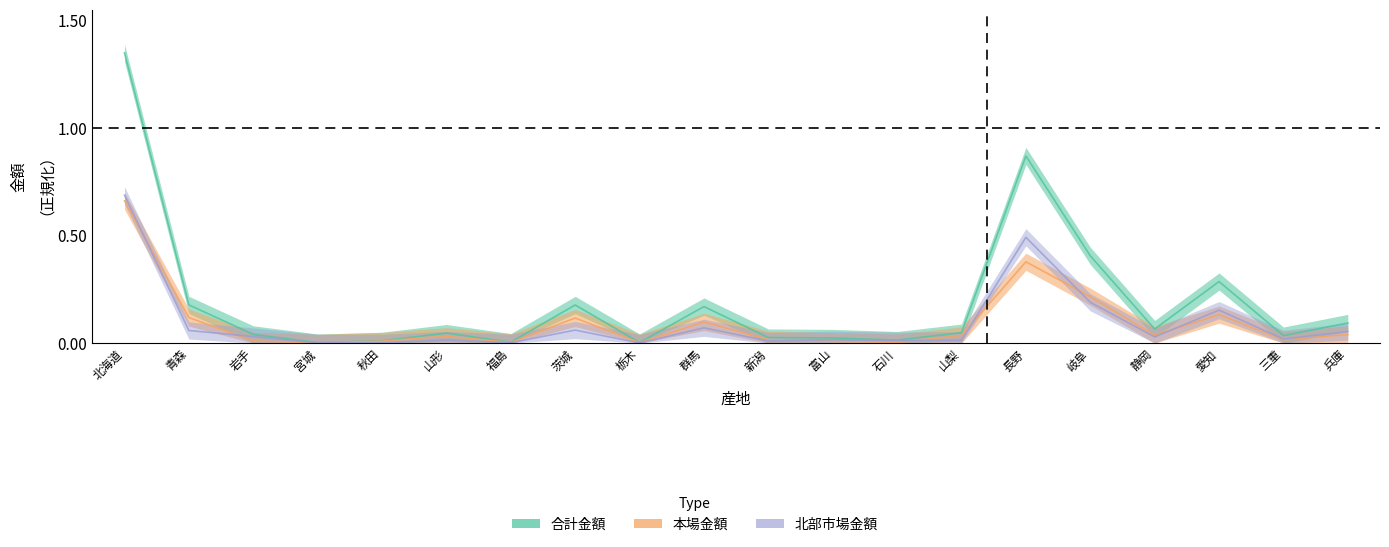

Is the value of 合計金額 at 山梨 greater than the value of 北部市場金額 at 群馬?

No